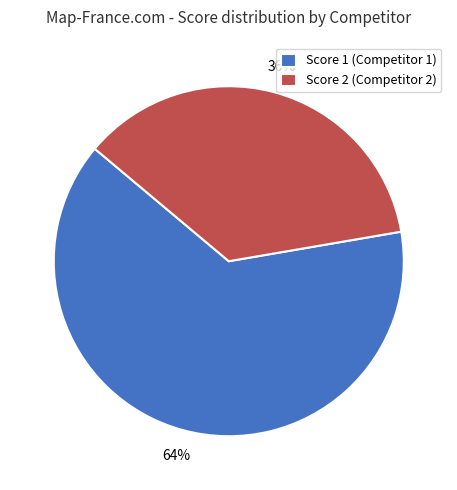

To the nearest percent, what is the combined percentage of Score 2 (Competitor 2) and Score 1 (Competitor 1)?

100%